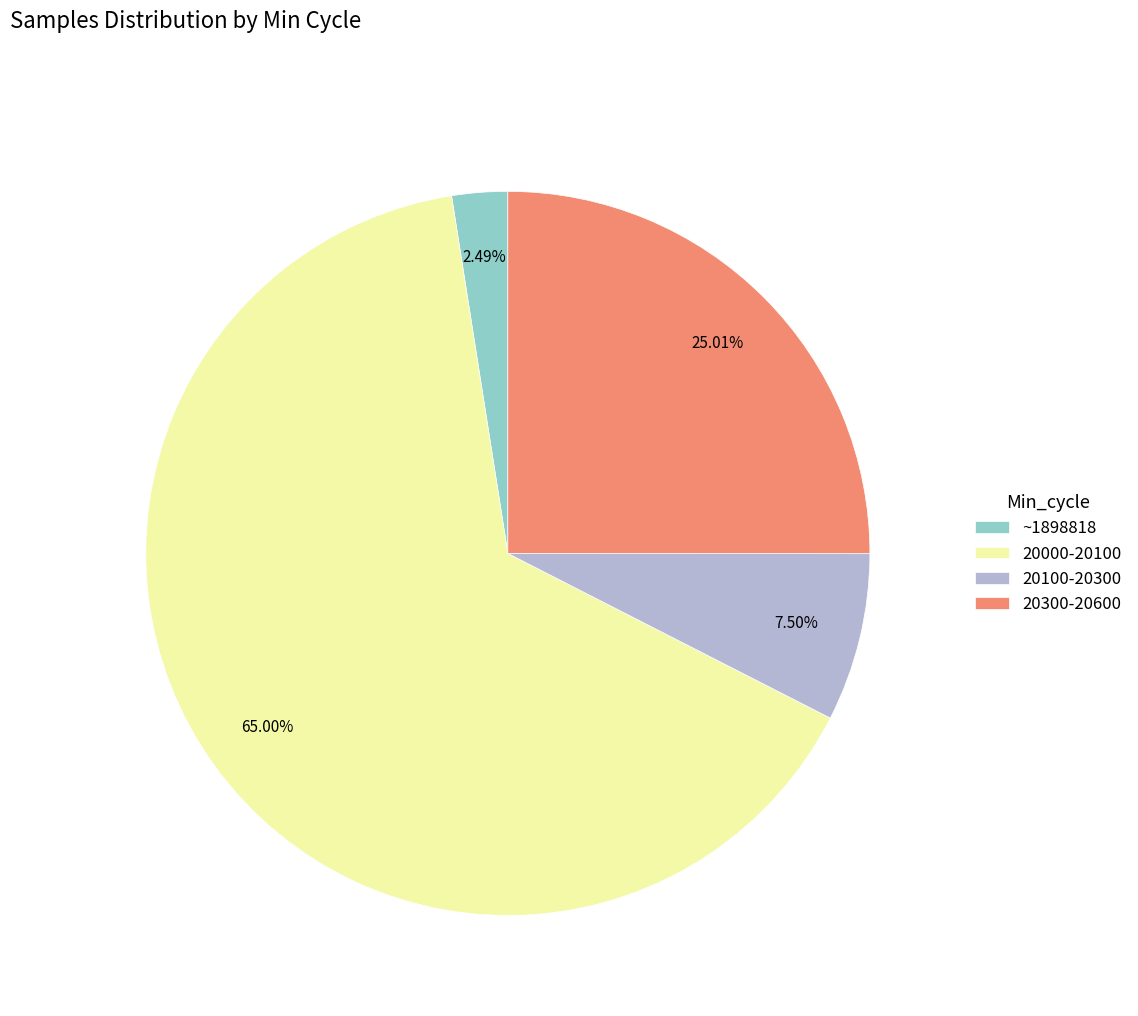

Combined, do 20300-20600 and ~1898818 account for over 50%?

No